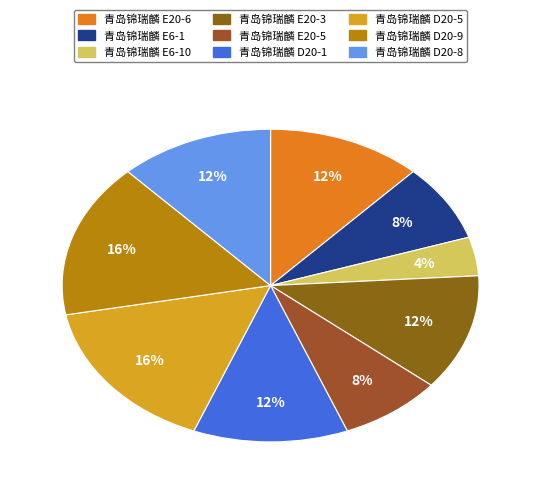

How many segments does this pie chart have?

9